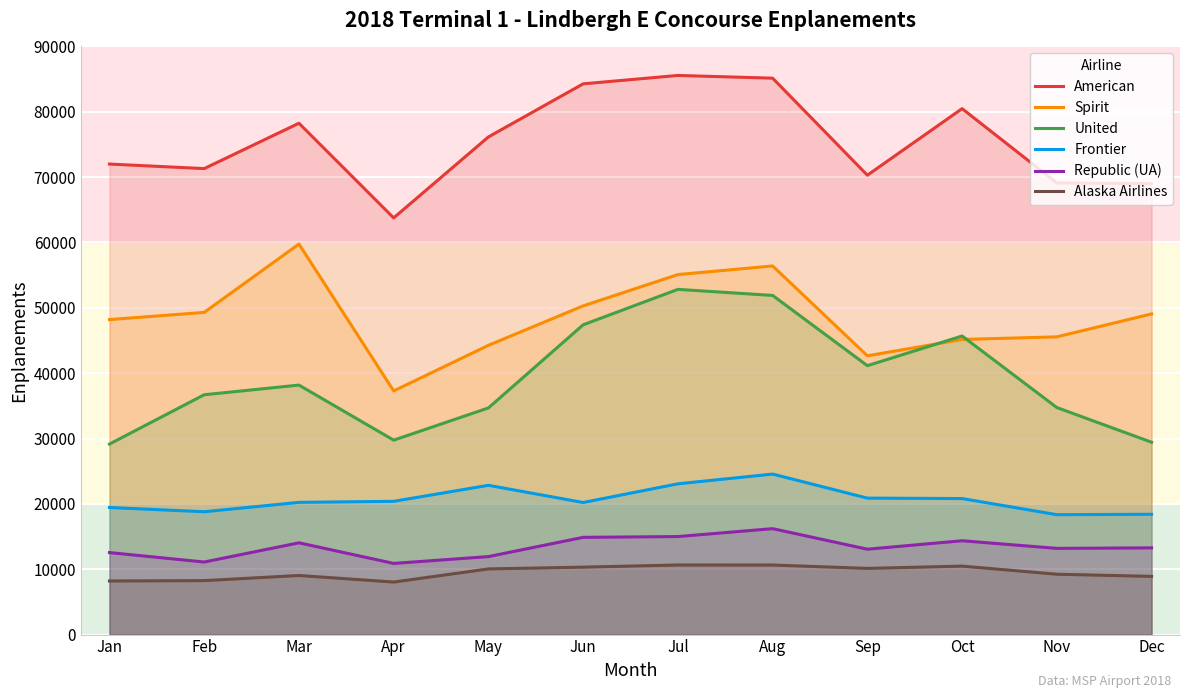

At which category is the sum across all series the highest?

Aug